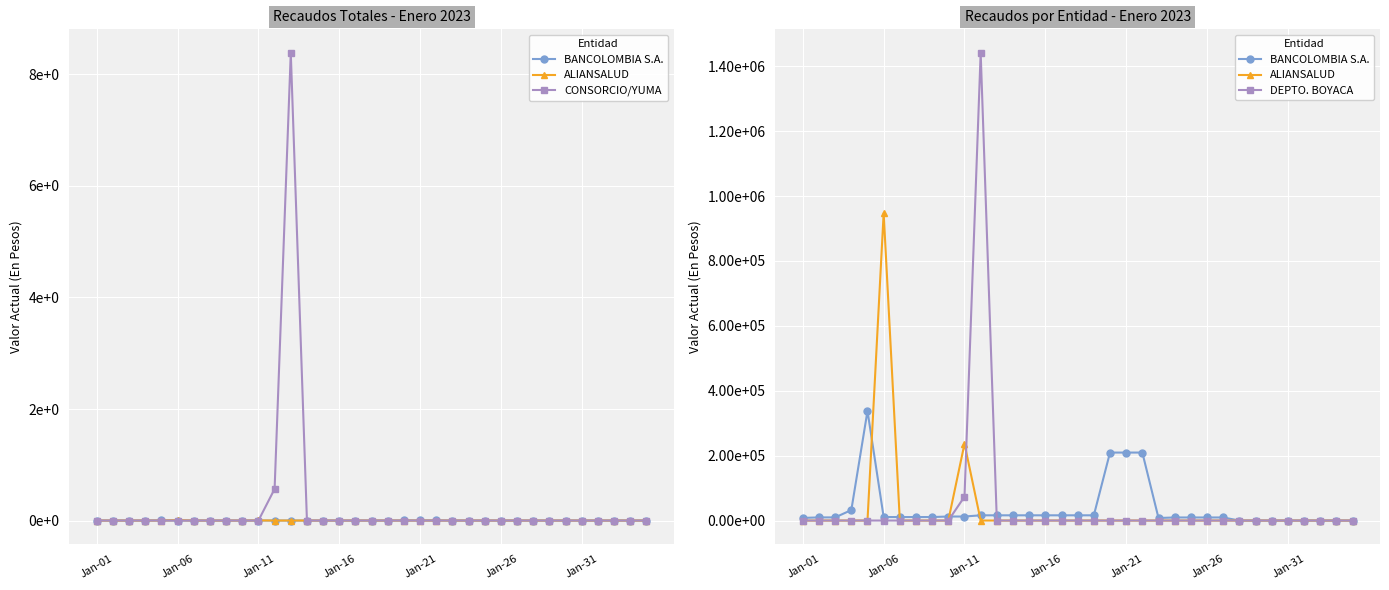

Does the chart display data point markers on the line(s)?

Yes